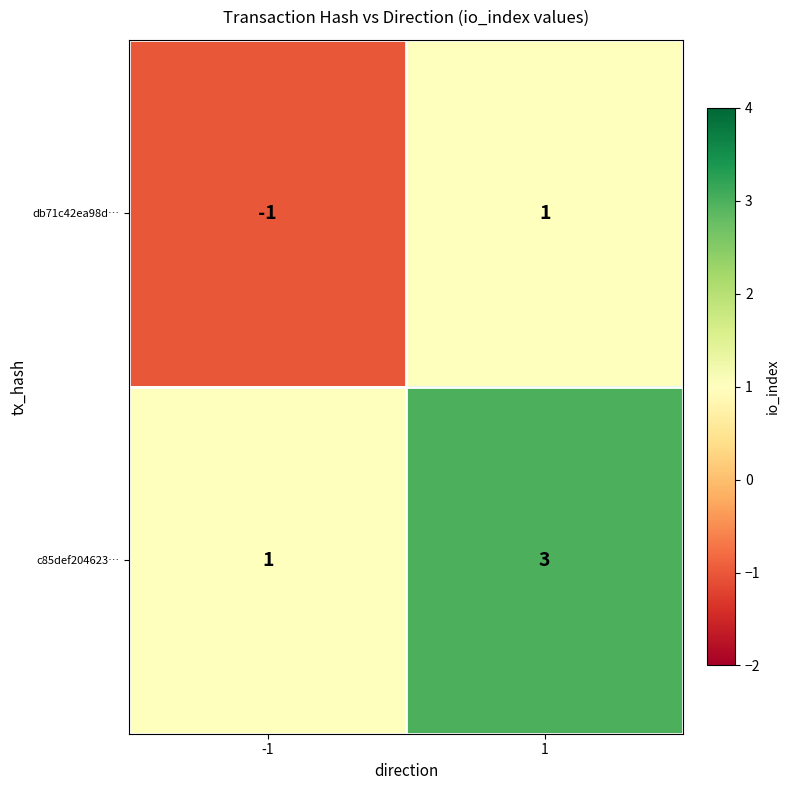

What is the maximum value shown in the chart?

3